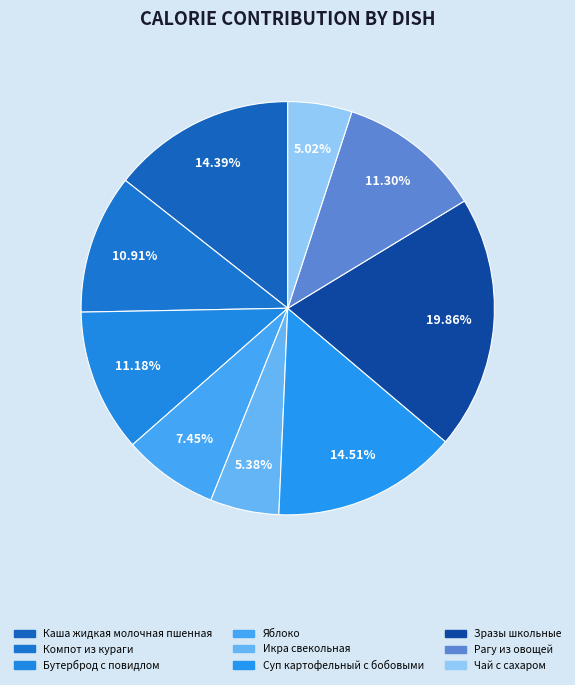

Rank the categories by value from lowest to highest.

Чай с сахаром, Икра свекольная, Яблоко, Компот из кураги, Бутерброд с повидлом, Рагу из овощей, Каша жидкая молочная пшенная, Суп картофельный с бобовыми, Зразы школьные